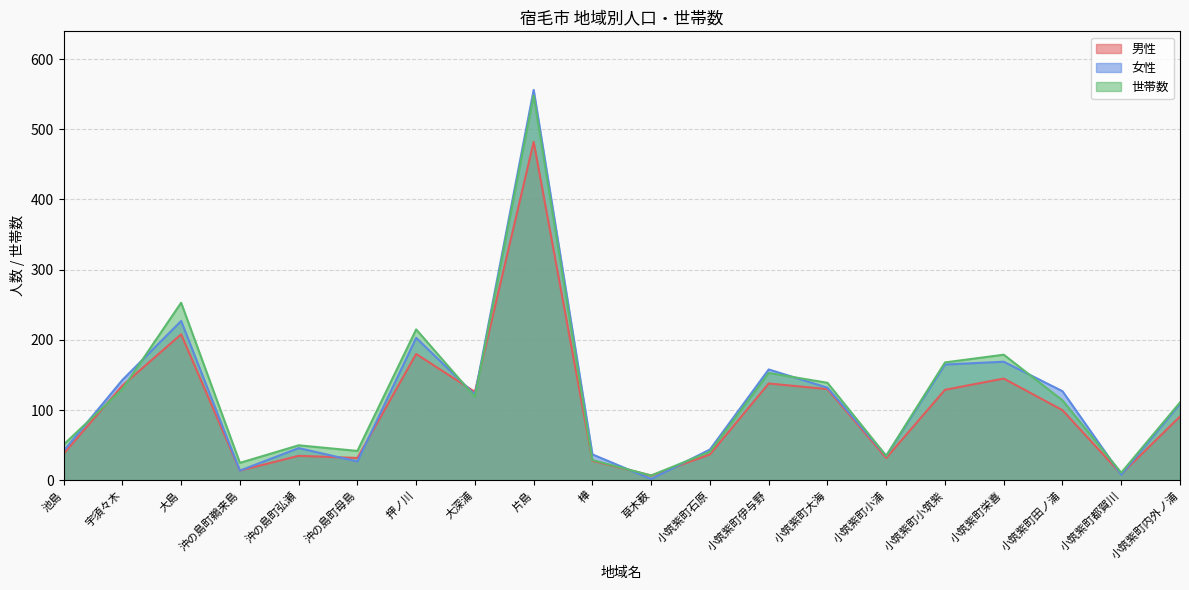

How many lines are shown in the chart?

3